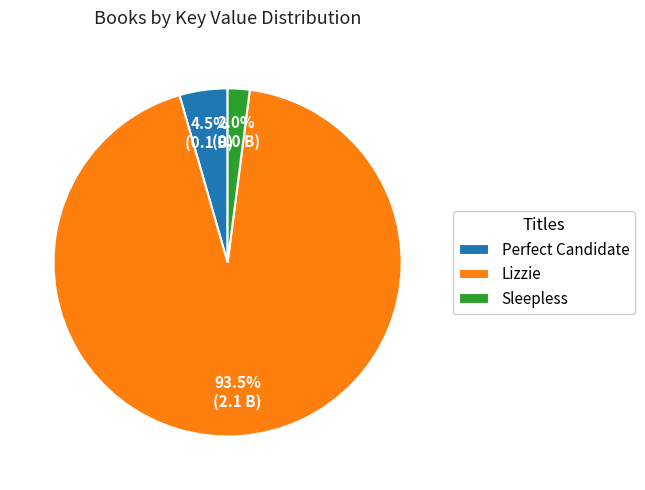

Which slice is the largest?

Lizzie